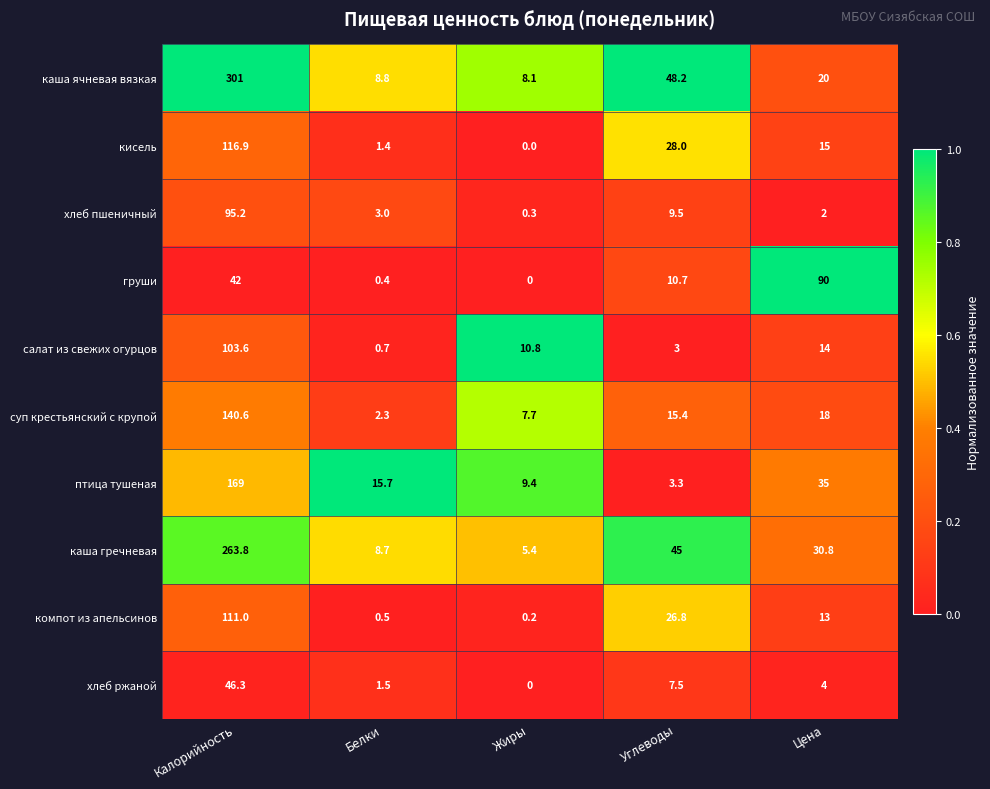

The value of суп крестьянский с крупой at Калорийность is 140.6. True or false?

True